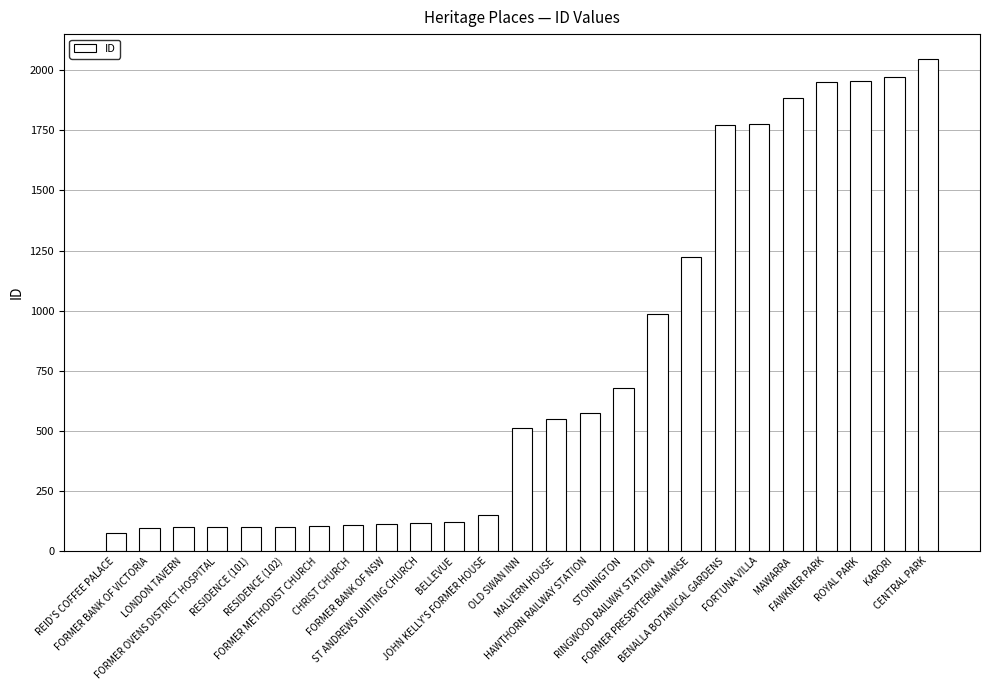

What is the difference between the second highest and minimum values?

1898